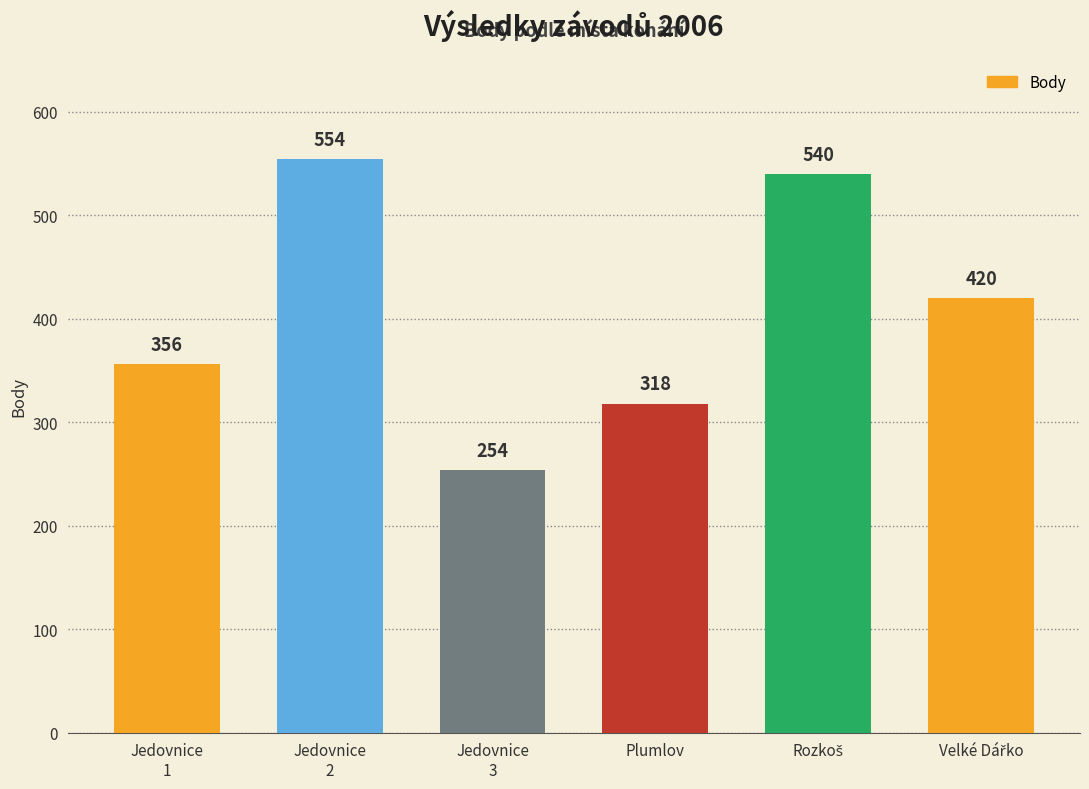

How many categories are shown in the chart?

6